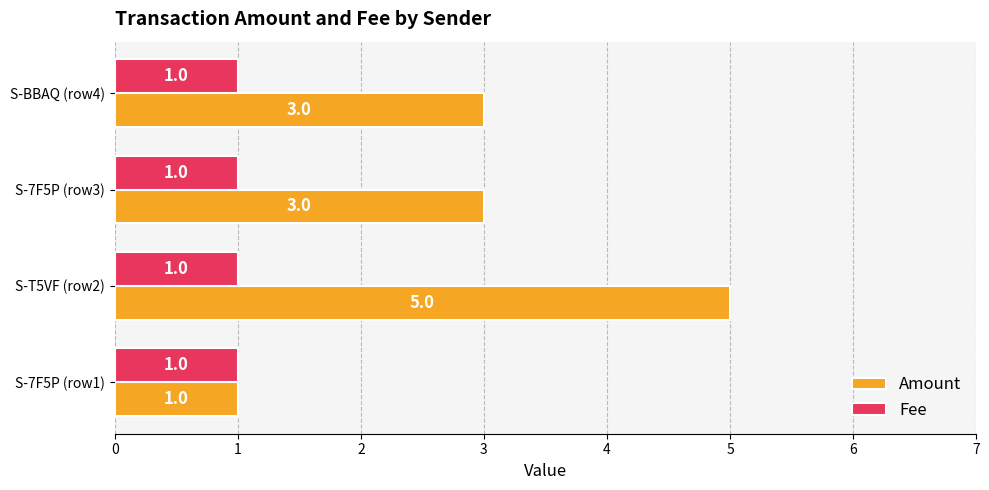

At which category is the sum across all series the highest?

S-T5VF (row2)